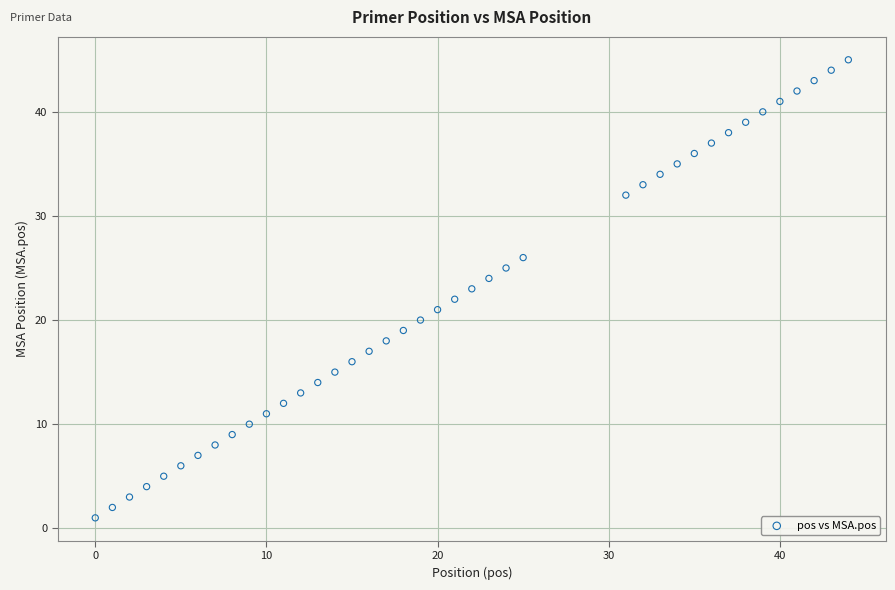

What is the range of X values (max minus min)?

44